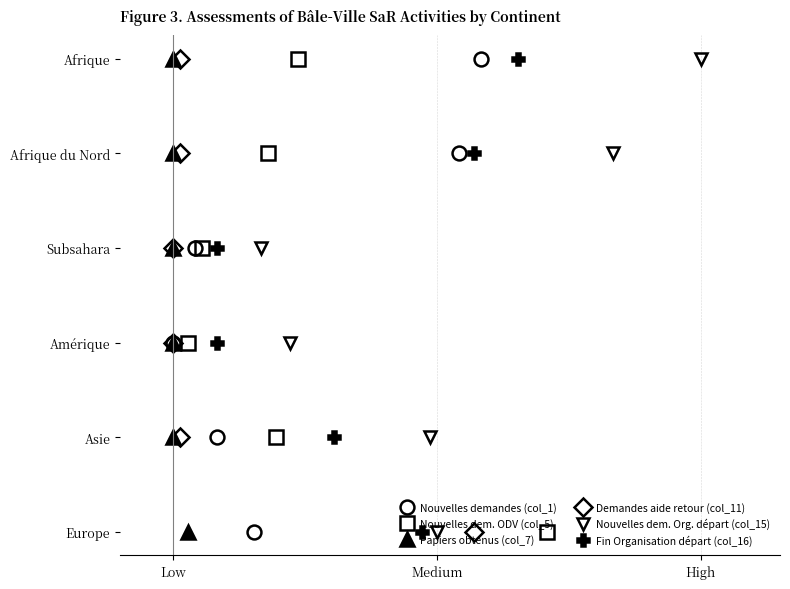

What is the average value of the Nouvelles dem. Org. départ (col_15) series?

2